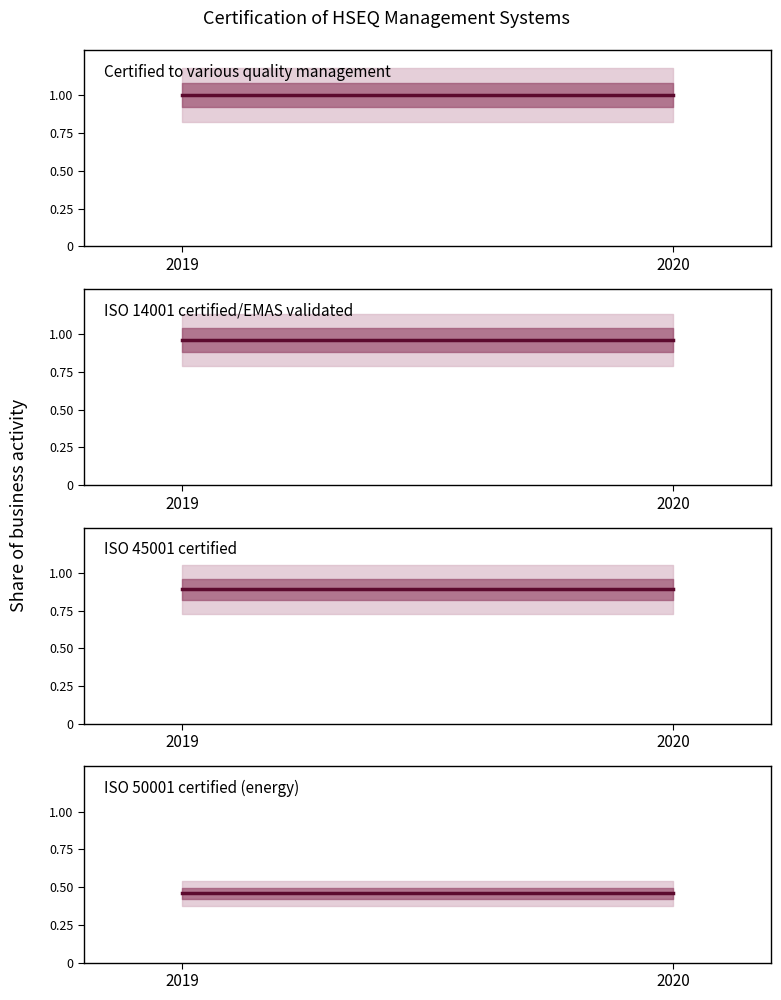

List the labels in order of Certified to various quality management value, largest first.

2019, 2020